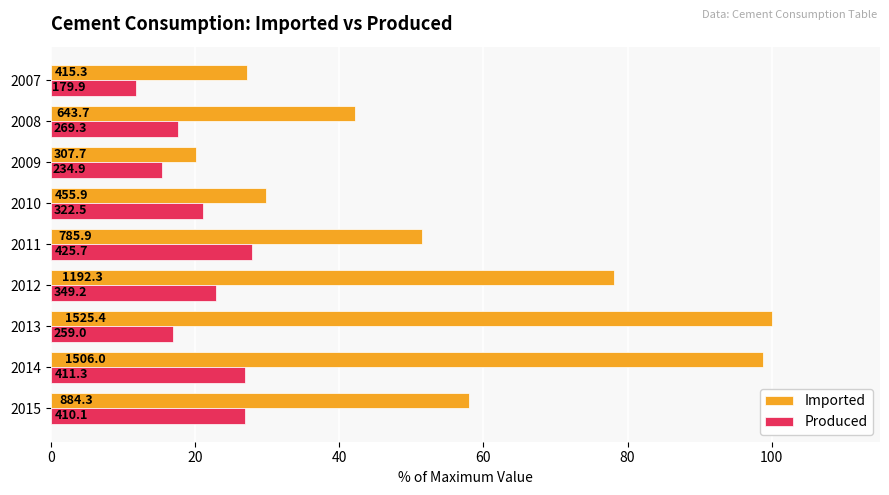

Which series has the largest total across all categories?

Imported